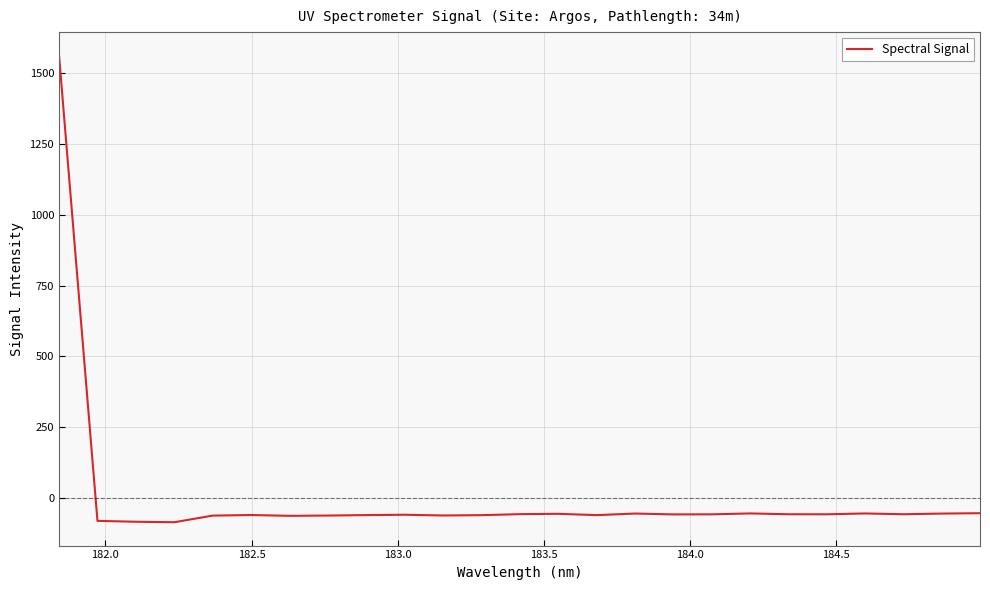

What is the maximum value shown in the chart?

1562.5